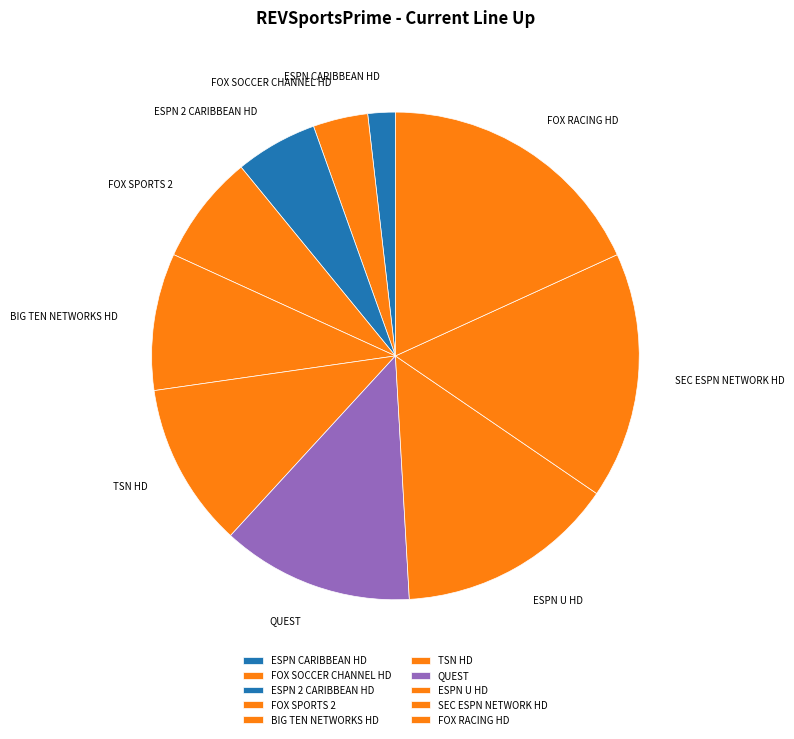

Rank the categories by value from lowest to highest.

ESPN CARIBBEAN HD, FOX SOCCER CHANNEL HD, ESPN 2 CARIBBEAN HD, FOX SPORTS 2, BIG TEN NETWORKS HD, TSN HD, QUEST, ESPN U HD, SEC ESPN NETWORK HD, FOX RACING HD